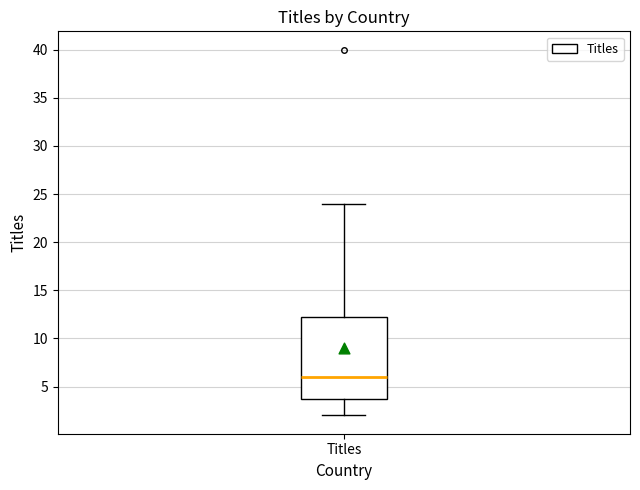

Transcribe this box plot: give where the median line is, the range the box spans, and where the two whiskers end, as read against the y-axis. The values are not printed on the chart, so give them approximately, as read against the axis.

median 6.0, box 4.0 to 12.5, whiskers 2.0 to 24.0